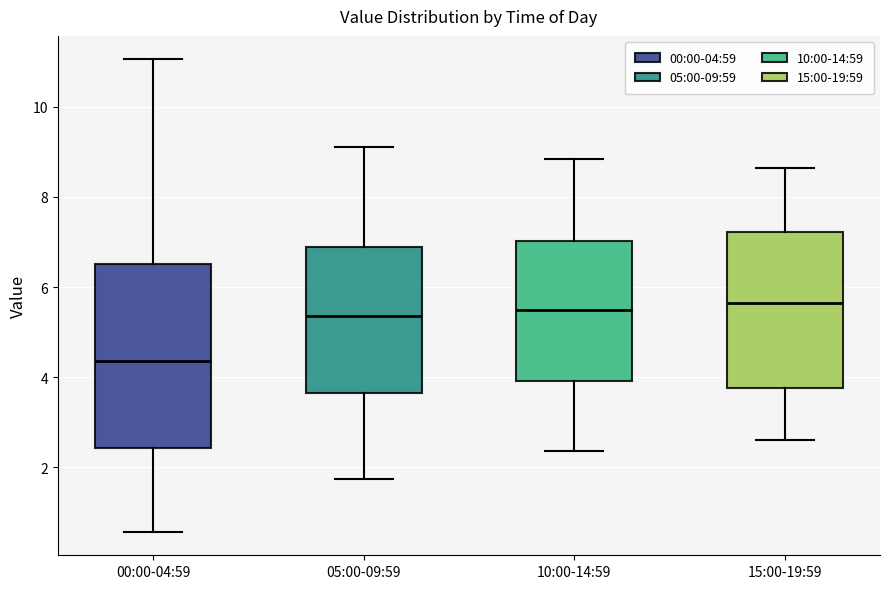

Reading left to right, read every box against the y-axis: the position of its median line, the range the box covers, and the ends of its whiskers. The values are not printed on the chart, so give them approximately, as read against the axis.

00:00-04:59: median 4.4, box 2.4 to 6.6, whiskers 0.6 to 11.0
05:00-09:59: median 5.4, box 3.6 to 6.8, whiskers 1.8 to 9.2
10:00-14:59: median 5.6, box 4.0 to 7.0, whiskers 2.4 to 8.8
15:00-19:59: median 5.6, box 3.8 to 7.2, whiskers 2.6 to 8.6